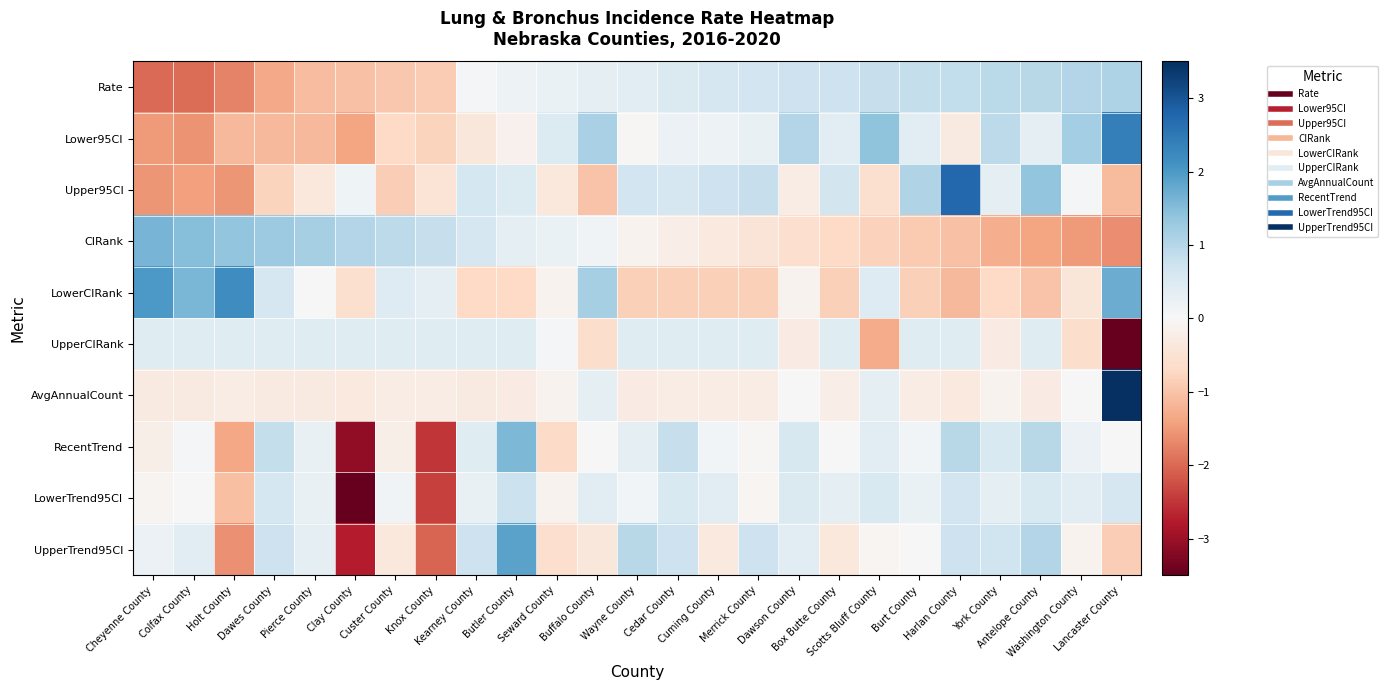

Reading left to right, transcribe all the data shown in this chart.

Rate: Cheyenne County=-2.0	Colfax County=-1.9	Holt County=-1.7	Dawes County=-1.3	Pierce County=-1.1	Clay County=-1.0	Custer County=-0.9	Knox County=-0.9	Kearney County=0.0	Butler County=0.2	Seward County=0.2	Buffalo County=0.3	Wayne County=0.4	Cedar County=0.5	Cuming County=0.6	Merrick County=0.7	Dawson County=0.7	Box Butte County=0.7	Scotts Bluff County=0.8	Burt County=0.8	Harlan County=0.9	York County=1.0	Antelope County=1.0	Washington County=1.0	Lancaster County=1.1
Lower95CI: Cheyenne County=-1.5	Colfax County=-1.6	Holt County=-1.1	Dawes County=-1.1	Pierce County=-1.1	Clay County=-1.4	Custer County=-0.7	Knox County=-0.8	Kearney County=-0.4	Butler County=-0.1	Seward County=0.5	Buffalo County=1.1	Wayne County=-0.0	Cedar County=0.2	Cuming County=0.2	Merrick County=0.3	Dawson County=1.0	Box Butte County=0.4	Scotts Bluff County=1.4	Burt County=0.4	Harlan County=-0.3	York County=0.9	Antelope County=0.3	Washington County=1.2	Lancaster County=2.4
Upper95CI: Cheyenne County=-1.6	Colfax County=-1.4	Holt County=-1.5	Dawes County=-0.8	Pierce County=-0.4	Clay County=0.2	Custer County=-0.9	Knox County=-0.5	Kearney County=0.6	Butler County=0.5	Seward County=-0.4	Buffalo County=-1.0	Wayne County=0.7	Cedar County=0.6	Cuming County=0.7	Merrick County=0.8	Dawson County=-0.2	Box Butte County=0.6	Scotts Bluff County=-0.6	Burt County=1.0	Harlan County=2.8	York County=0.3	Antelope County=1.4	Washington County=0.1	Lancaster County=-1.1
CIRank: Cheyenne County=1.6	Colfax County=1.5	Holt County=1.4	Dawes County=1.3	Pierce County=1.2	Clay County=1.0	Custer County=0.9	Knox County=0.8	Kearney County=0.6	Butler County=0.3	Seward County=0.2	Buffalo County=0.1	Wayne County=-0.1	Cedar County=-0.2	Cuming County=-0.3	Merrick County=-0.5	Dawson County=-0.6	Box Butte County=-0.7	Scotts Bluff County=-0.8	Burt County=-0.9	Harlan County=-1.0	York County=-1.3	Antelope County=-1.4	Washington County=-1.5	Lancaster County=-1.6
LowerCIRank: Cheyenne County=2.0	Colfax County=1.6	Holt County=2.2	Dawes County=0.6	Pierce County=0.0	Clay County=-0.6	Custer County=0.4	Knox County=0.3	Kearney County=-0.7	Butler County=-0.7	Seward County=-0.1	Buffalo County=1.2	Wayne County=-0.8	Cedar County=-0.8	Cuming County=-0.8	Merrick County=-0.8	Dawson County=-0.1	Box Butte County=-0.8	Scotts Bluff County=0.4	Burt County=-0.8	Harlan County=-1.1	York County=-0.7	Antelope County=-1.0	Washington County=-0.4	Lancaster County=1.7
UpperCIRank: Cheyenne County=0.4	Colfax County=0.4	Holt County=0.4	Dawes County=0.4	Pierce County=0.4	Clay County=0.4	Custer County=0.4	Knox County=0.4	Kearney County=0.4	Butler County=0.4	Seward County=0.1	Buffalo County=-0.6	Wayne County=0.4	Cedar County=0.4	Cuming County=0.4	Merrick County=0.4	Dawson County=-0.3	Box Butte County=0.4	Scotts Bluff County=-1.3	Burt County=0.4	Harlan County=0.4	York County=-0.3	Antelope County=0.4	Washington County=-0.6	Lancaster County=-4.4
AvgAnnualCount: Cheyenne County=-0.3	Colfax County=-0.3	Holt County=-0.3	Dawes County=-0.3	Pierce County=-0.3	Clay County=-0.4	Custer County=-0.3	Knox County=-0.3	Kearney County=-0.3	Butler County=-0.3	Seward County=-0.1	Buffalo County=0.3	Wayne County=-0.3	Cedar County=-0.3	Cuming County=-0.3	Merrick County=-0.3	Dawson County=-0.0	Box Butte County=-0.2	Scotts Bluff County=0.3	Burt County=-0.3	Harlan County=-0.4	York County=-0.1	Antelope County=-0.3	Washington County=-0.0	Lancaster County=4.8
RecentTrend: Cheyenne County=-0.2	Colfax County=0.1	Holt County=-1.4	Dawes County=0.8	Pierce County=0.3	Clay County=-3.1	Custer County=-0.2	Knox County=-2.5	Kearney County=0.4	Butler County=1.6	Seward County=-0.7	Buffalo County=0.0	Wayne County=0.3	Cedar County=0.8	Cuming County=0.1	Merrick County=-0.0	Dawson County=0.6	Box Butte County=-0.0	Scotts Bluff County=0.4	Burt County=0.1	Harlan County=1.0	York County=0.5	Antelope County=1.0	Washington County=0.2	Lancaster County=0.0
LowerTrend95CI: Cheyenne County=-0.1	Colfax County=-0.0	Holt County=-1.1	Dawes County=0.6	Pierce County=0.3	Clay County=-3.8	Custer County=0.1	Knox County=-2.4	Kearney County=0.3	Butler County=0.7	Seward County=-0.1	Buffalo County=0.4	Wayne County=0.1	Cedar County=0.5	Cuming County=0.4	Merrick County=-0.1	Dawson County=0.5	Box Butte County=0.3	Scotts Bluff County=0.5	Burt County=0.2	Harlan County=0.7	York County=0.3	Antelope County=0.5	Washington County=0.4	Lancaster County=0.6
UpperTrend95CI: Cheyenne County=0.2	Colfax County=0.4	Holt County=-1.6	Dawes County=0.7	Pierce County=0.3	Clay County=-2.8	Custer County=-0.4	Knox County=-2.0	Kearney County=0.7	Butler County=1.9	Seward County=-0.6	Buffalo County=-0.4	Wayne County=1.0	Cedar County=0.7	Cuming County=-0.3	Merrick County=0.7	Dawson County=0.4	Box Butte County=-0.4	Scotts Bluff County=-0.1	Burt County=0.0	Harlan County=0.7	York County=0.7	Antelope County=1.0	Washington County=-0.1	Lancaster County=-0.9